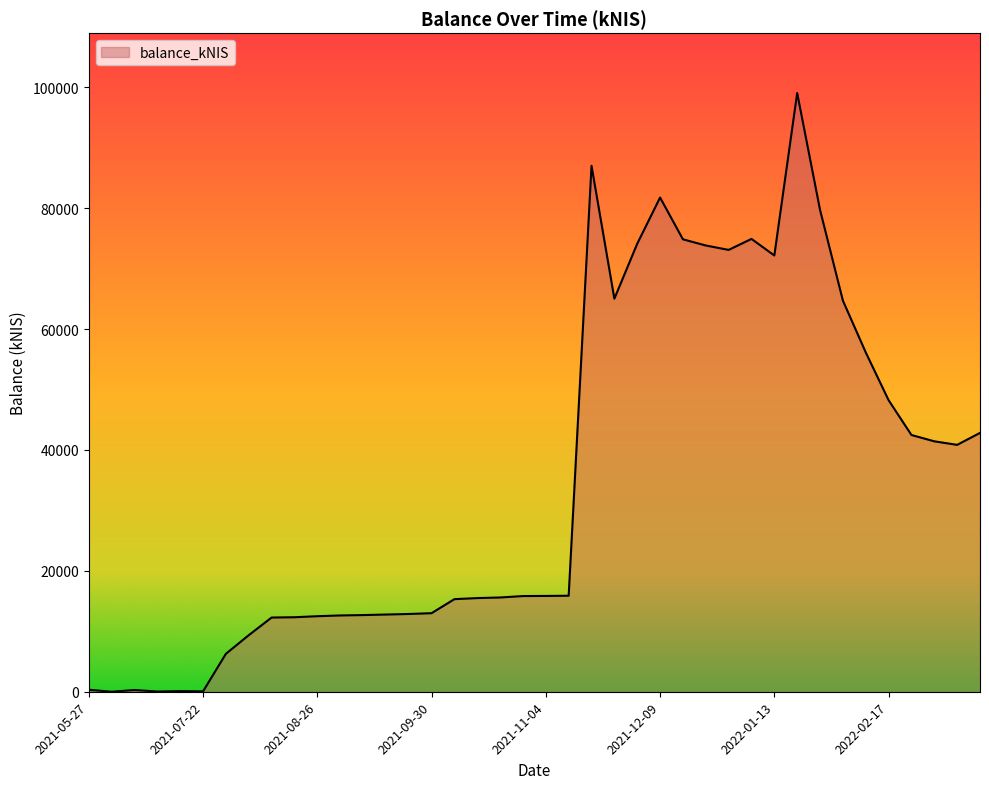

What is the difference between the maximum and minimum values?

99034.2